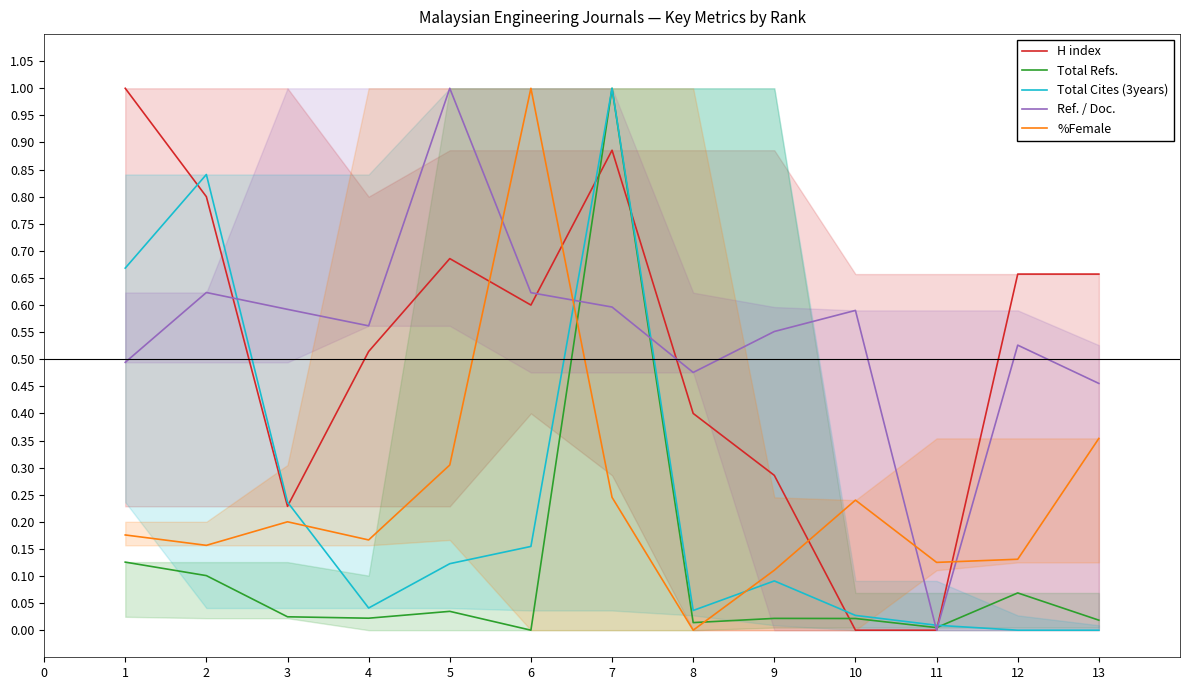

Where is the first local minimum for Ref. / Doc.?

4